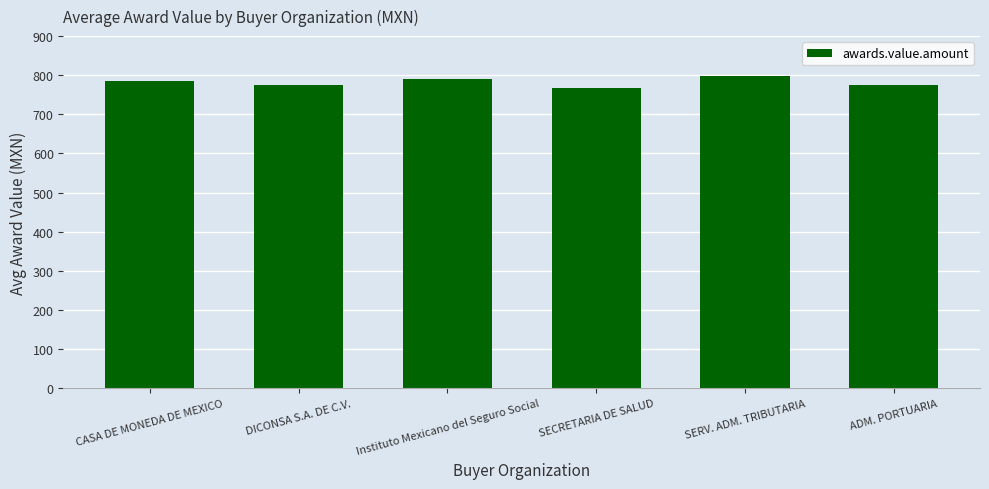

What is the maximum value shown in the chart?

799.0